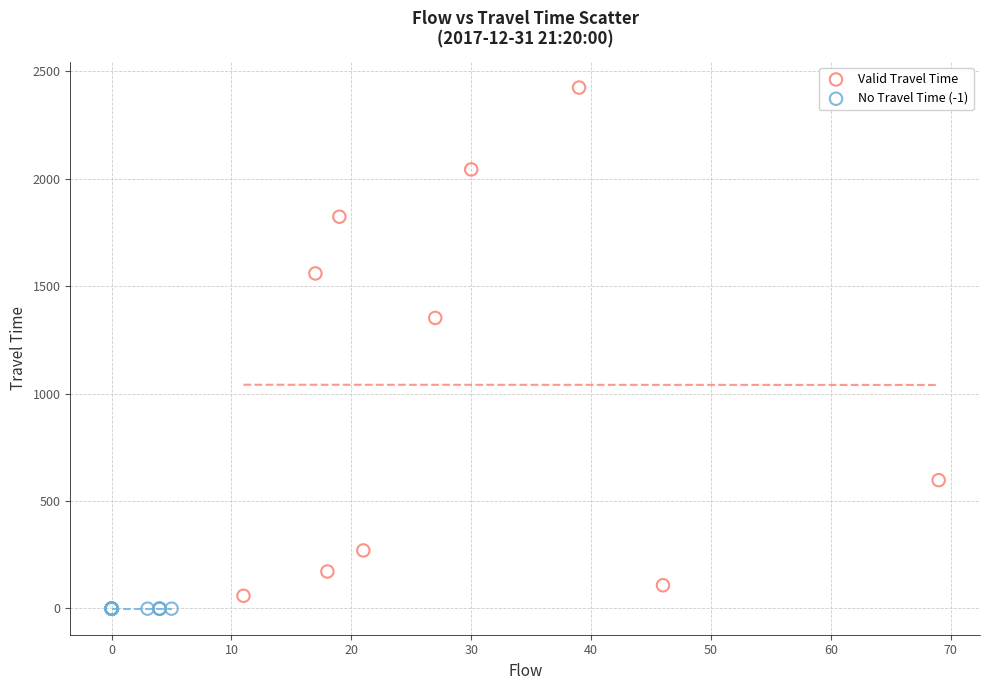

What are all the series names shown in the legend?

Valid Travel Time, No Travel Time (-1)